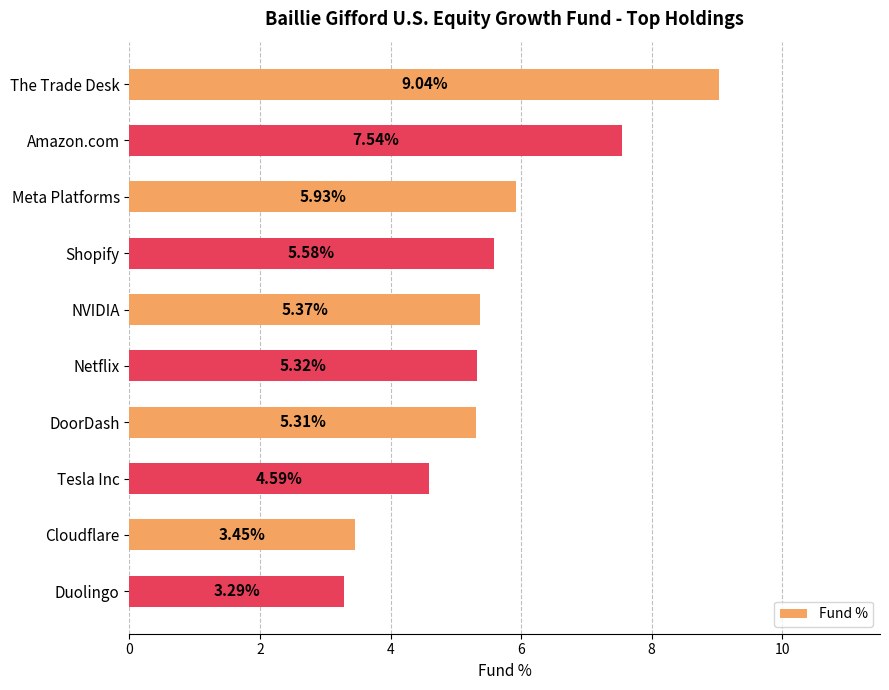

Count the number of values greater than 5.

7